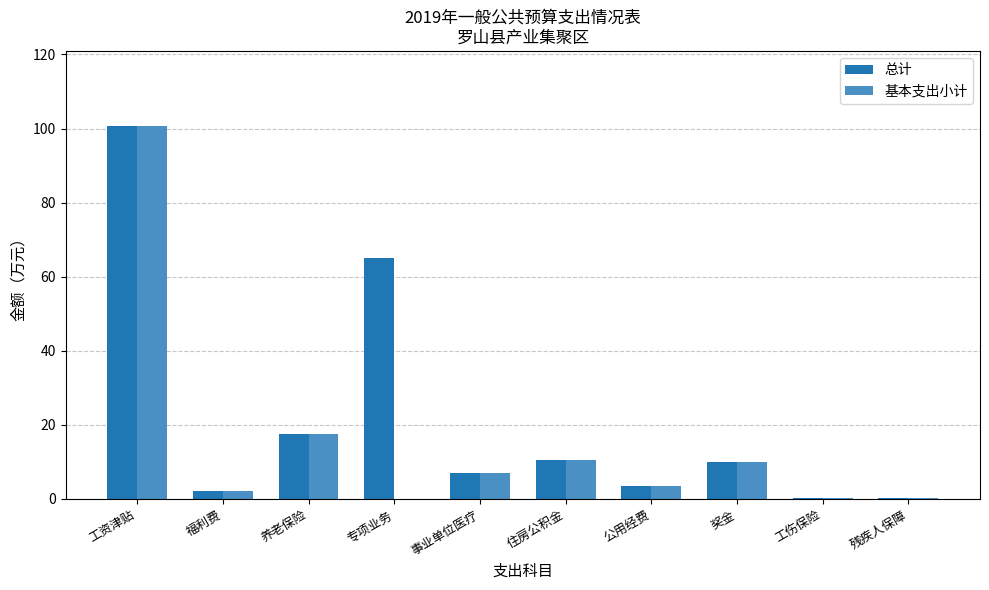

At which category is the sum across all series the highest?

工资津贴